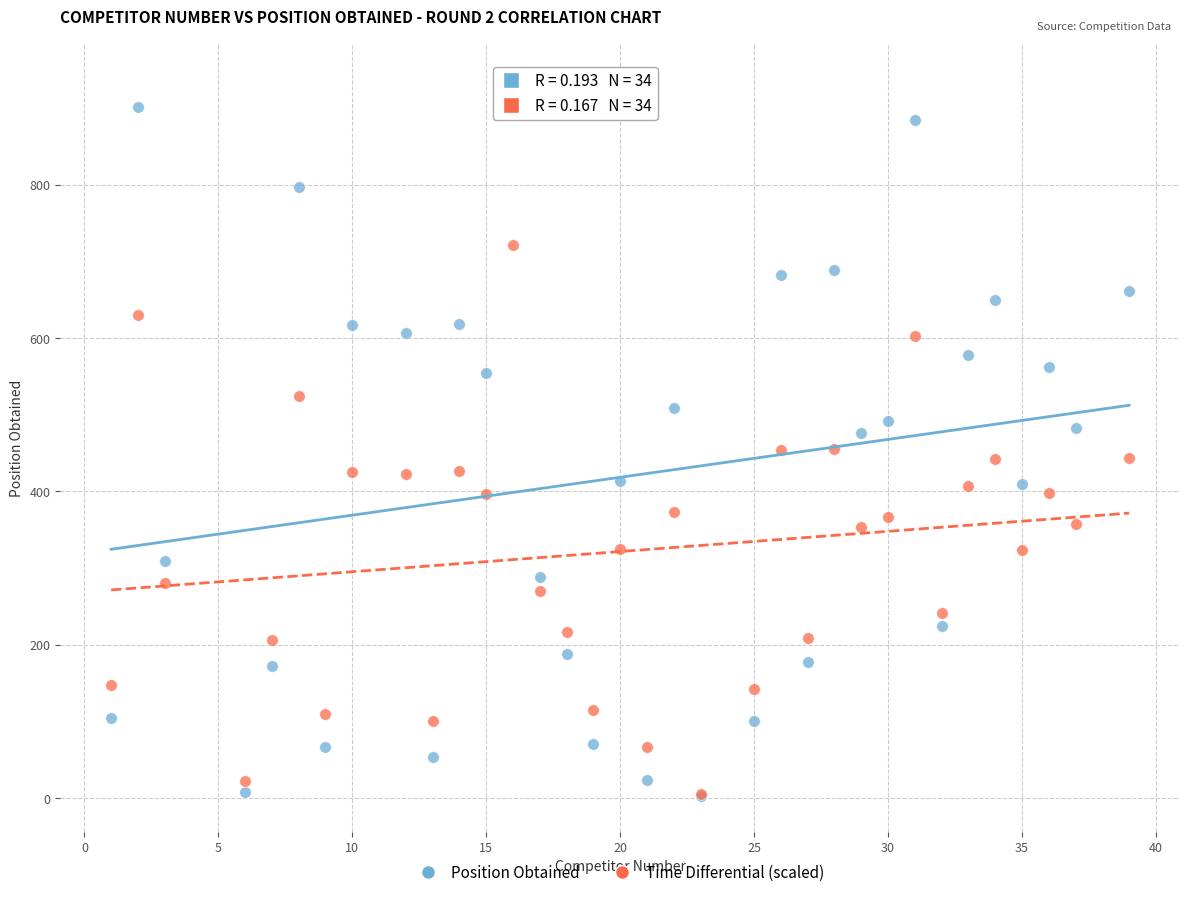

Which series has the widest spread of Y values?

Position Obtained